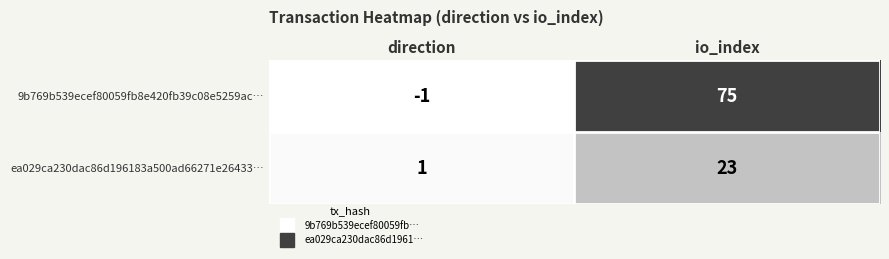

Which series has the largest range (max minus min)?

9b769b539ecef80059fb8e420fb39c08e5259ac…